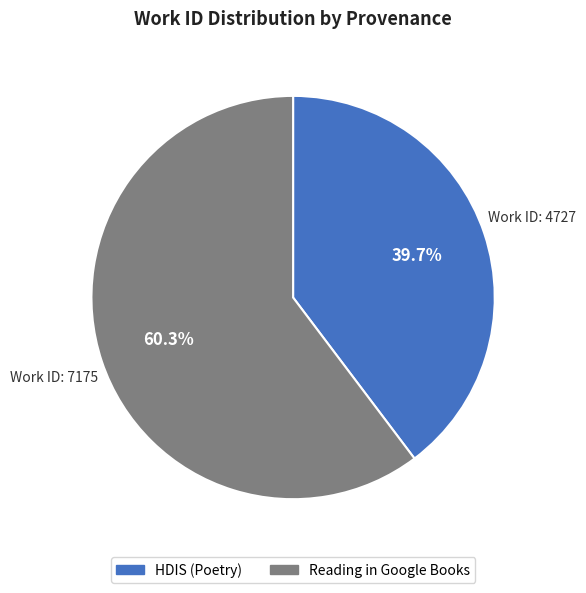

Approximately how many times larger is the value at Reading in Google Books compared to HDIS (Poetry)?

1.5